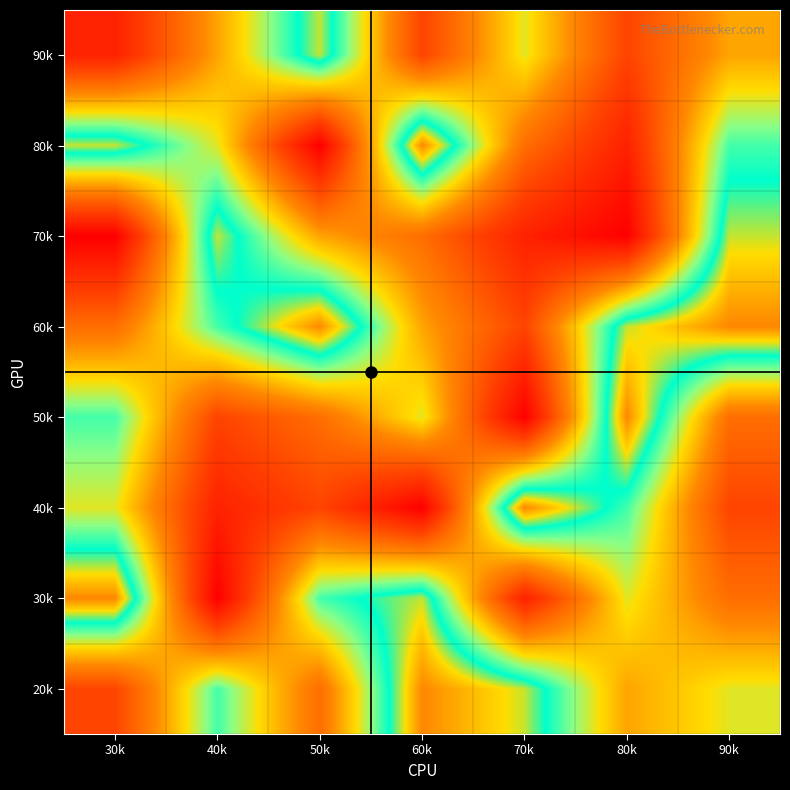

Between 80k and 50k, which is larger?

80k